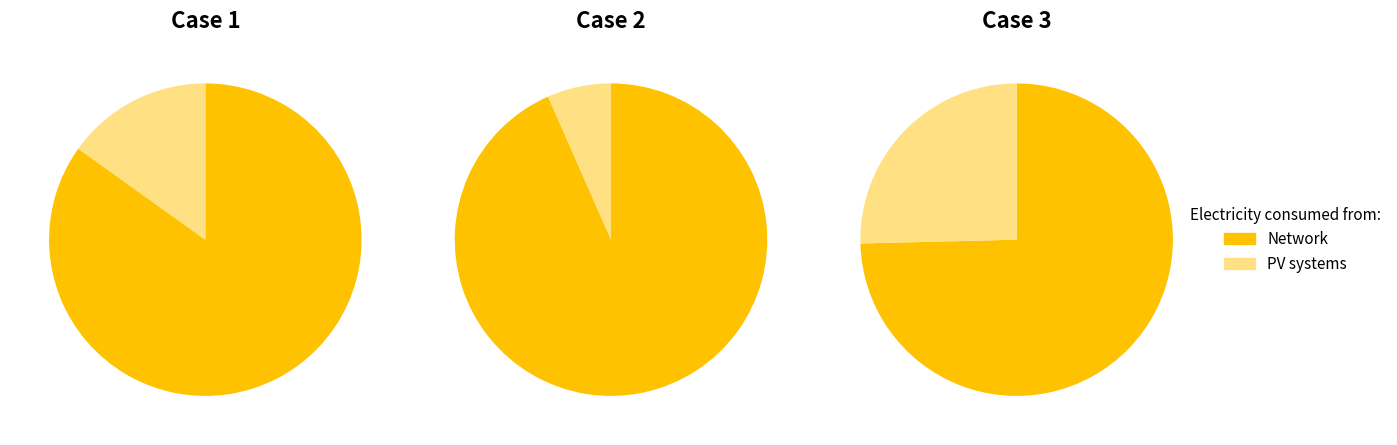

The pct05 slice represents 1% of the pie. True or false?

False